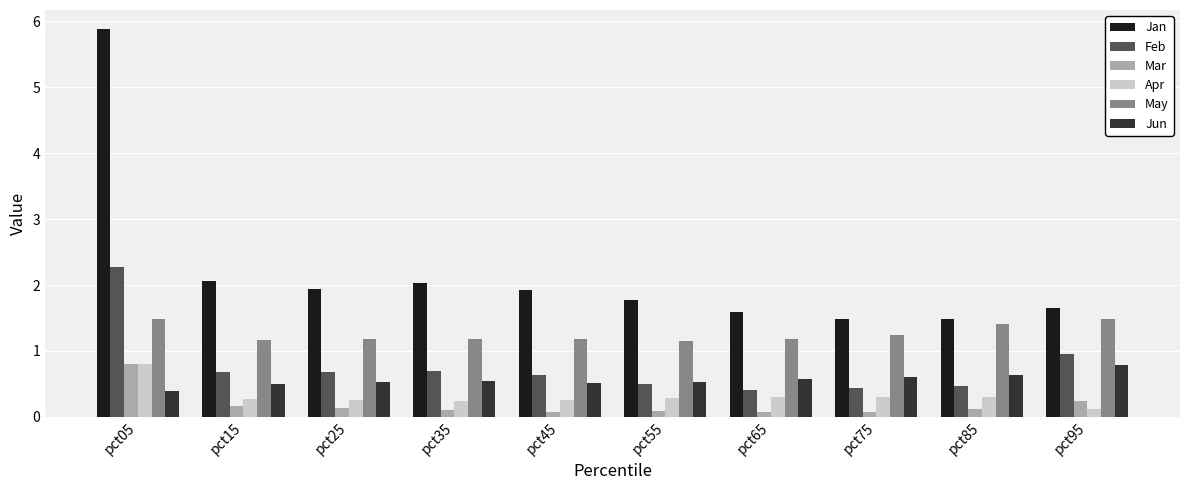

Is it true that May equals 0.7 at pct85?

False